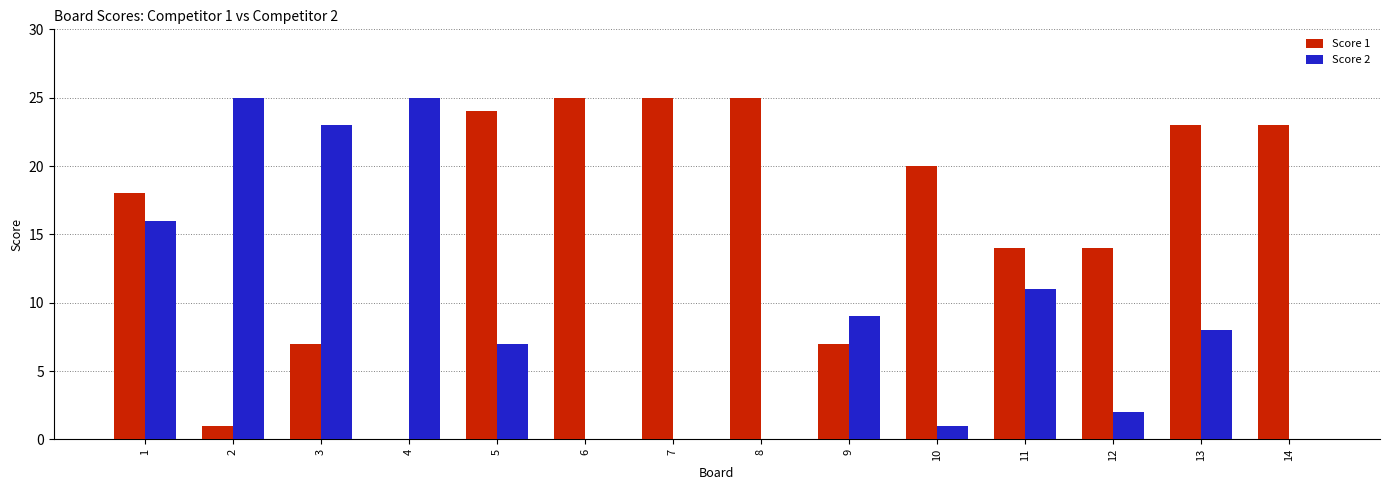

Is the value of Score 2 at 10 greater than the value of Score 1 at 12?

No